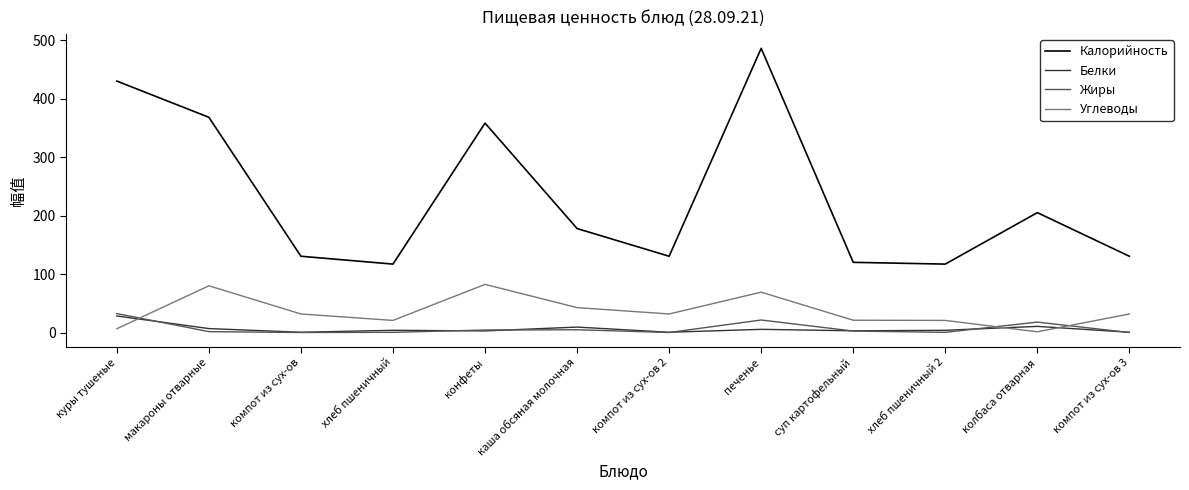

Which label corresponds to the largest value in the chart?

печенье